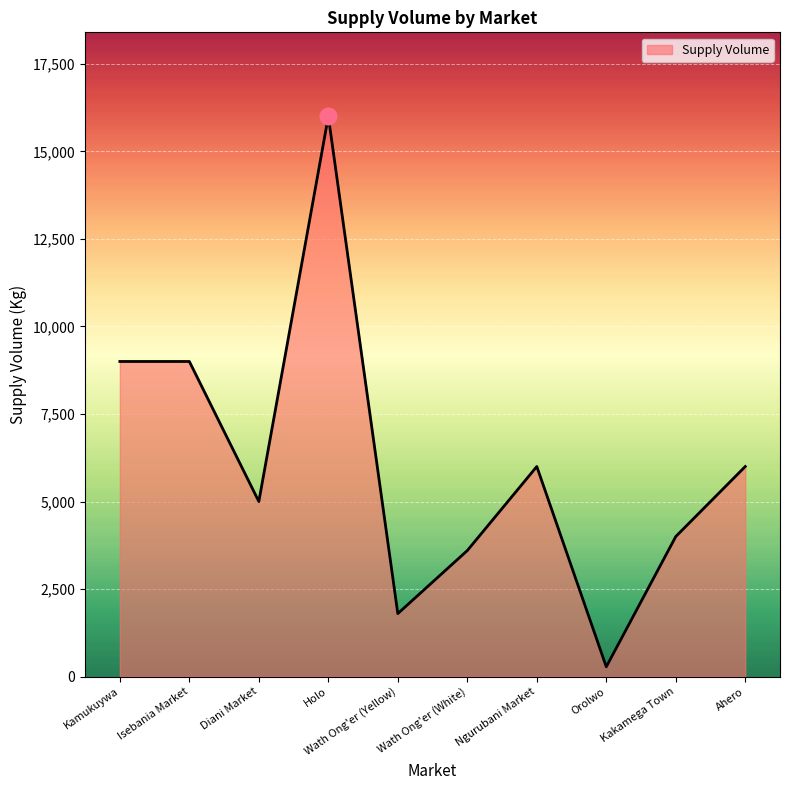

Is it true that the value at Kamukuywa is 9000?

True